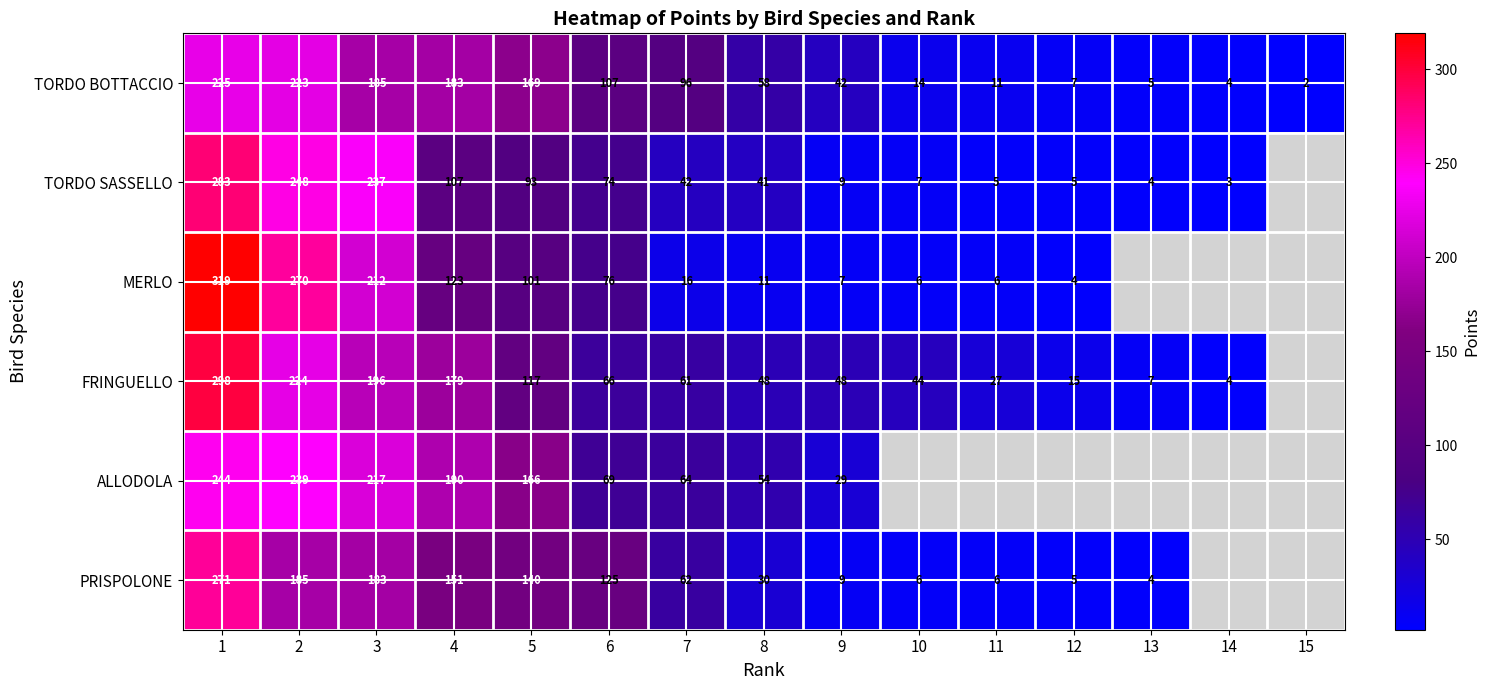

At which category is the sum across all series the highest?

1